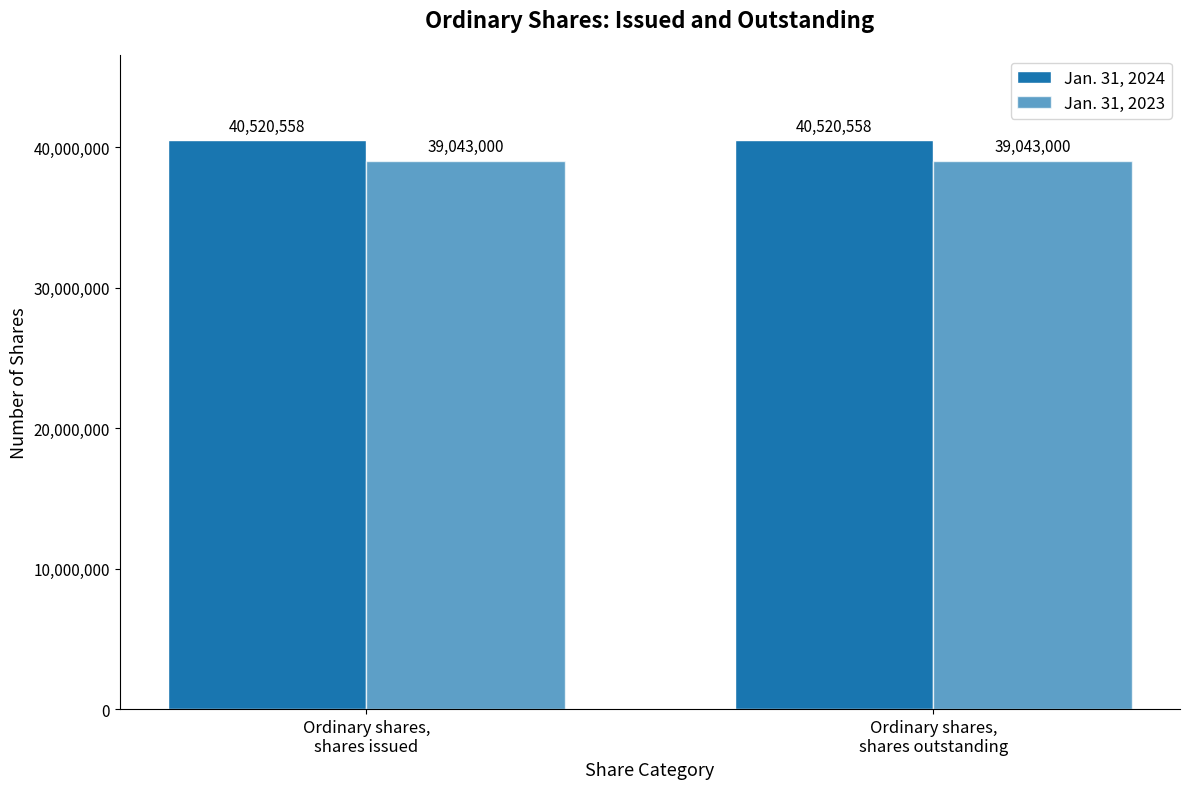

What is the highest value of the Jan. 31, 2024 series?

40520558